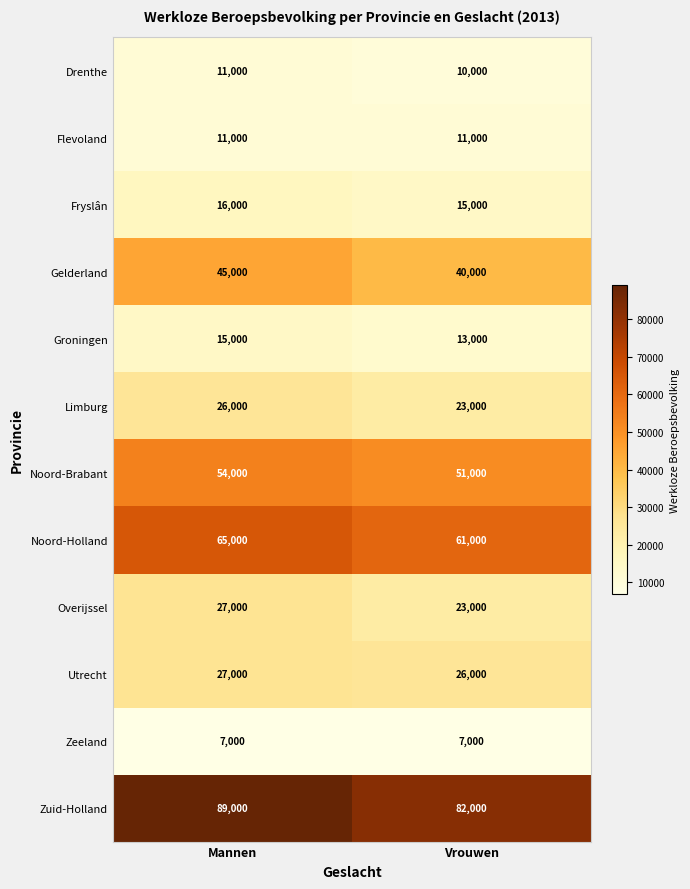

What is the maximum value for Groningen?

15000